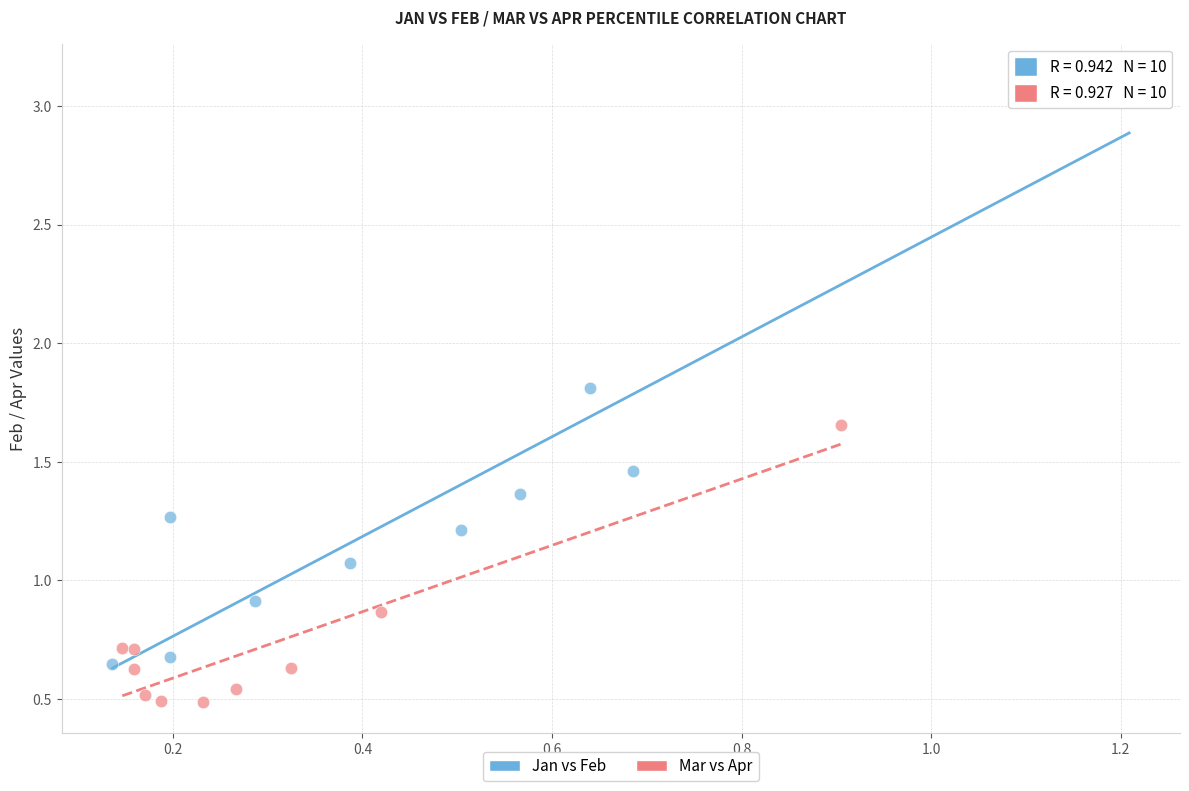

Which series reaches the minimum Y coordinate?

Mar vs Apr